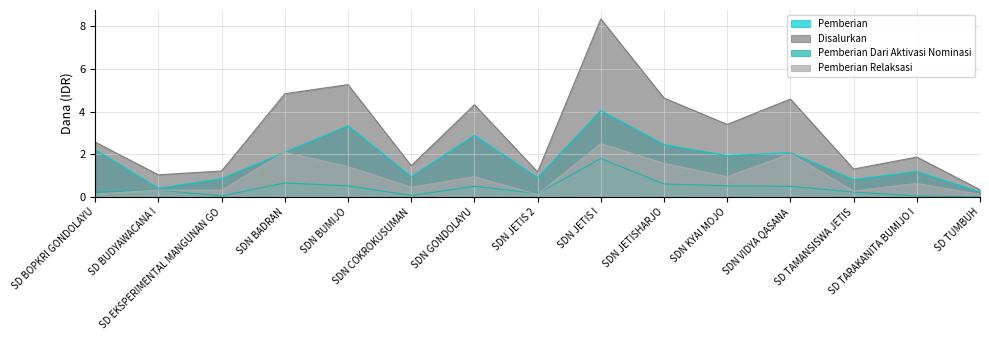

In Pemberian, how many points are higher than both neighbors (excluding endpoints)?

5